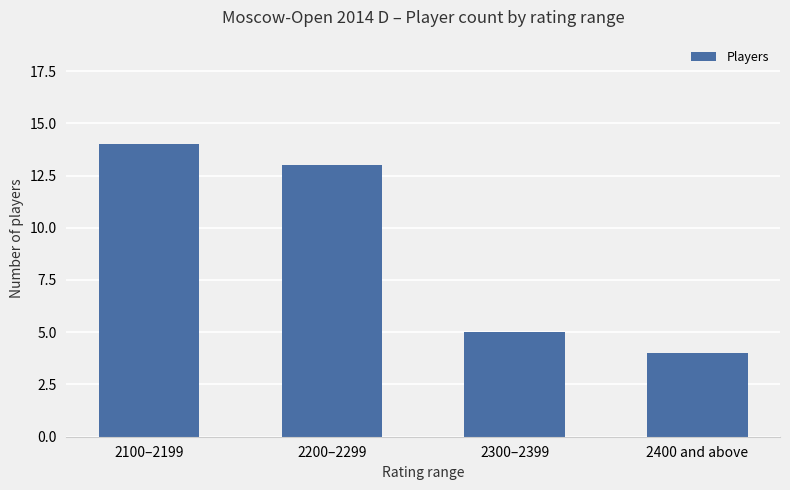

What is the label of the 3rd bar from the right?

2200–2299